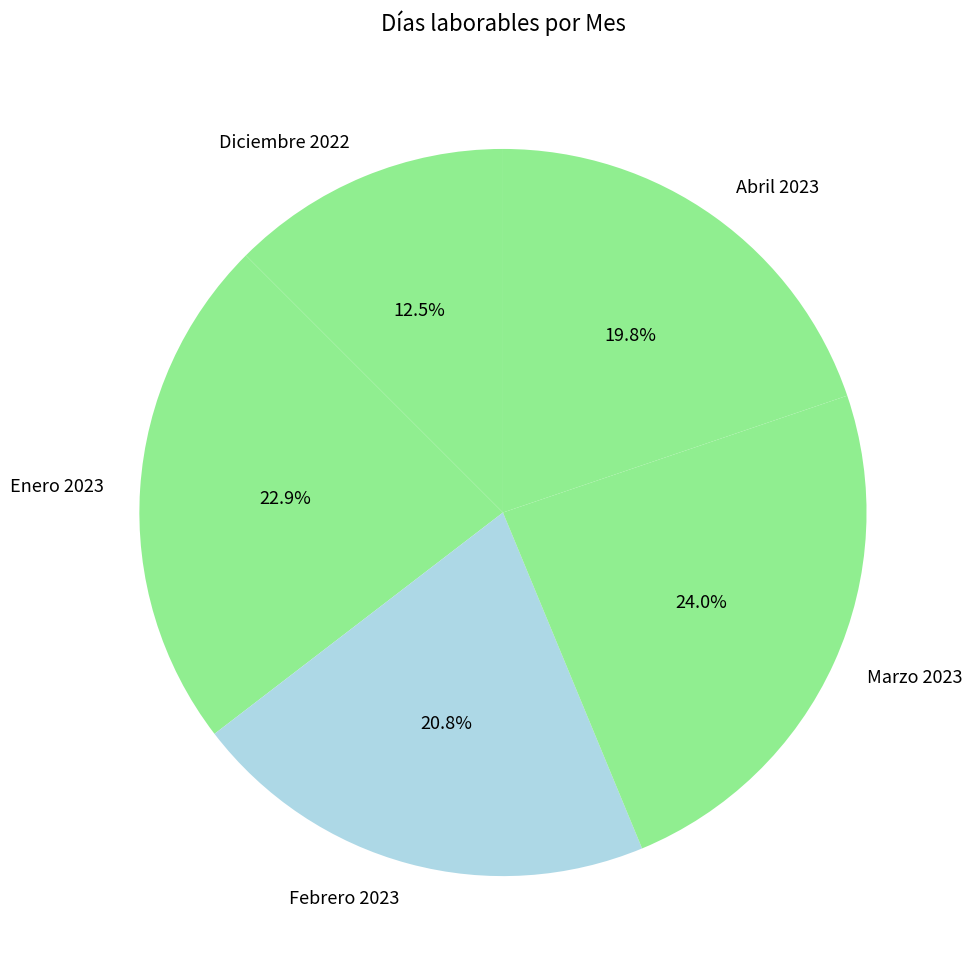

Rank the categories by value from lowest to highest.

Diciembre 2022, Abril 2023, Febrero 2023, Enero 2023, Marzo 2023